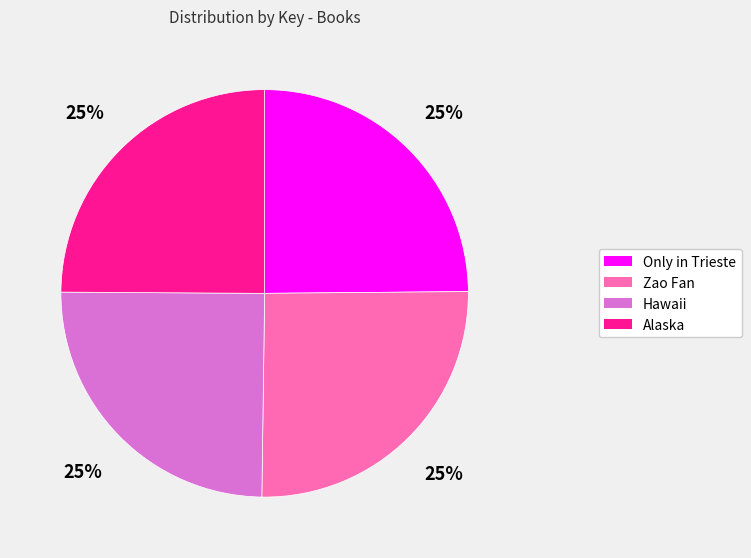

To the nearest percent, what is the average slice percentage?

25%